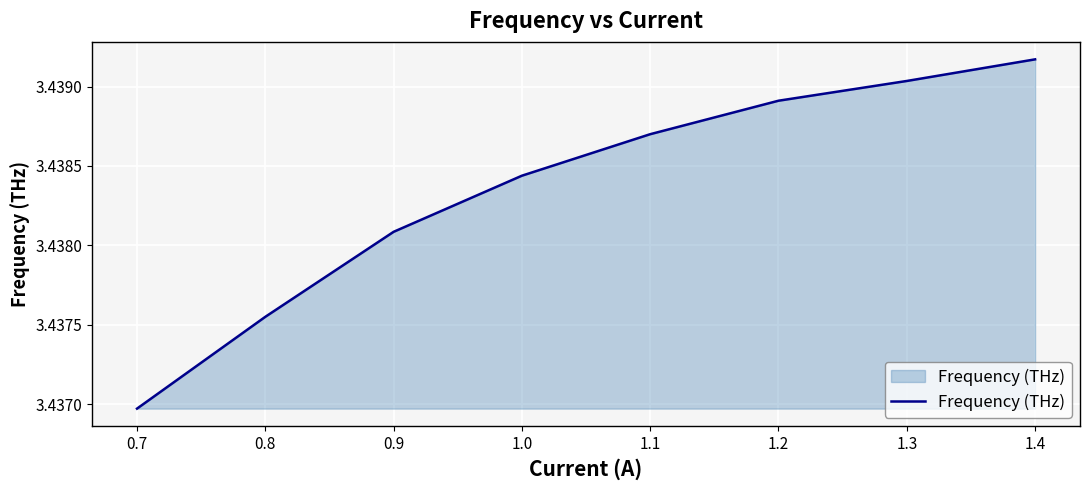

How many values are between 3 and 4?

8